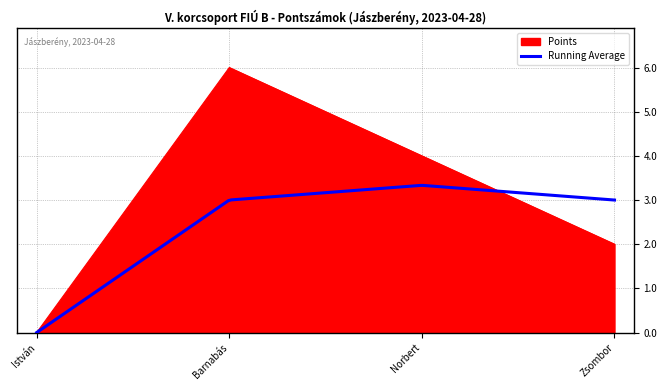

Where is the first local maximum for Points?

Barnabás